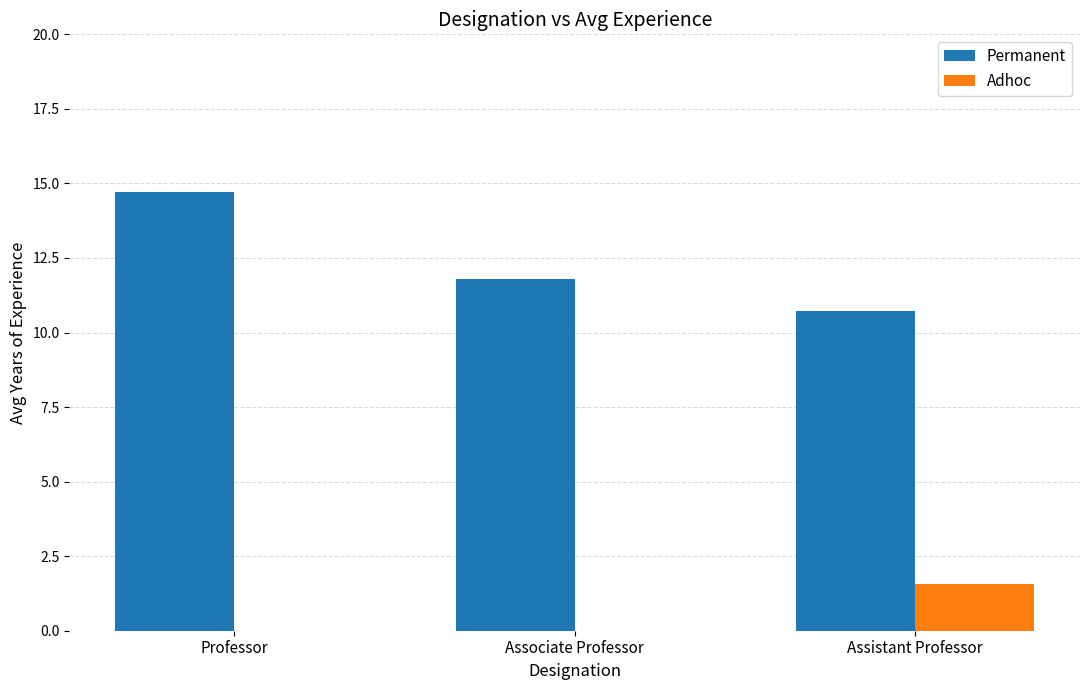

Which series has the largest total across all categories?

Permanent